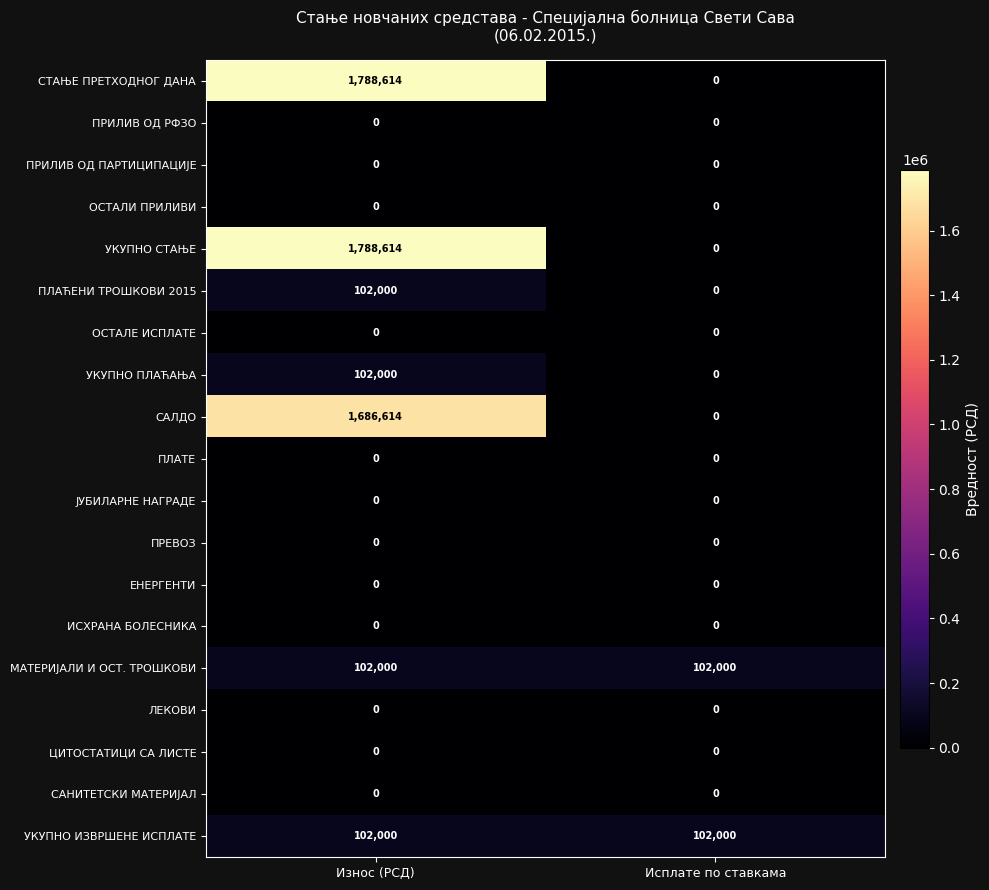

At how many categories does at least one series exceed 824966?

1